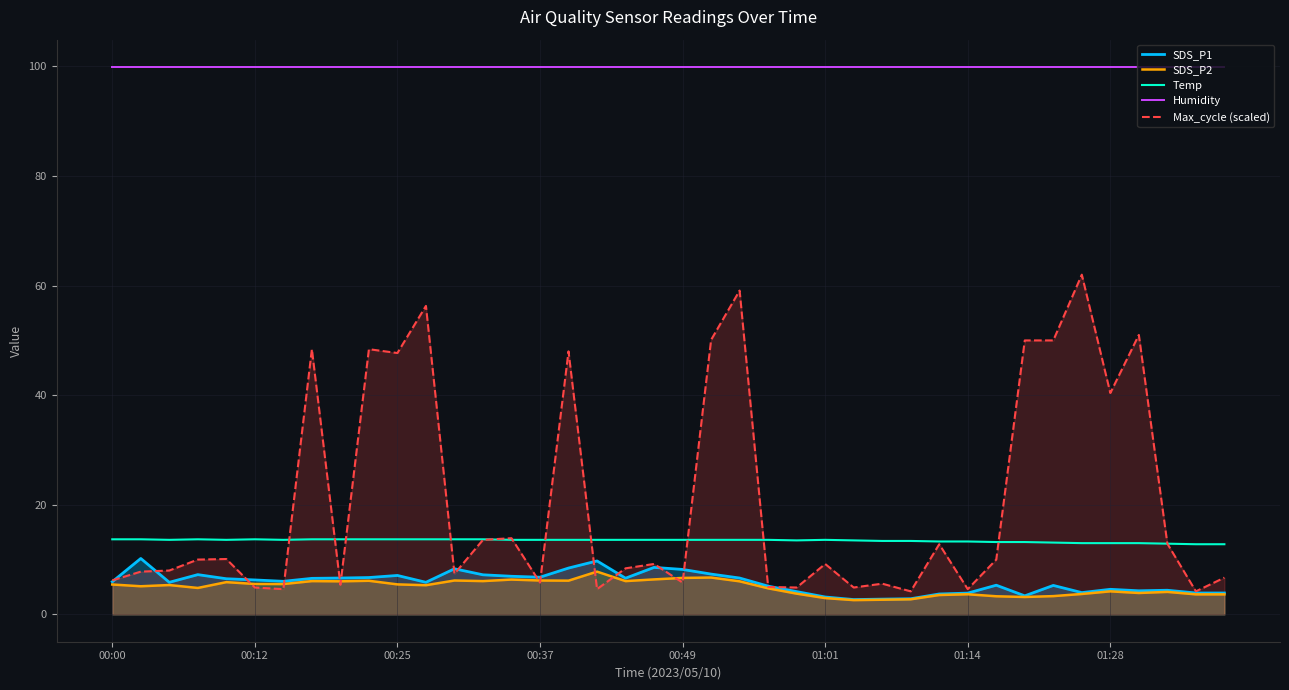

What is the highest value of the Temp series?

13.7